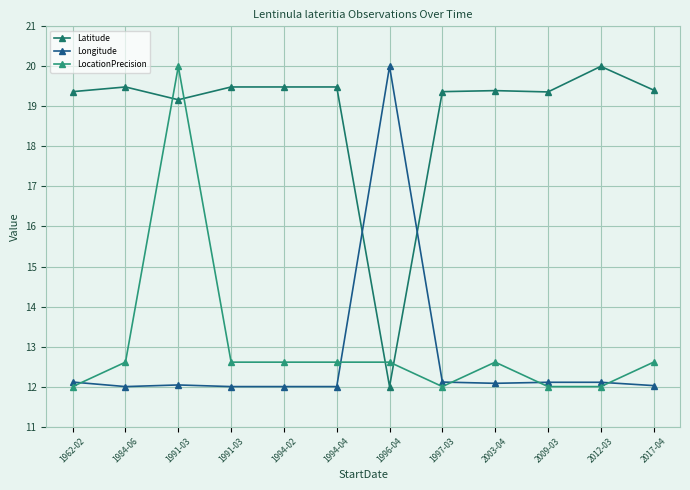

How many interior local valleys does the Longitude series have?

2